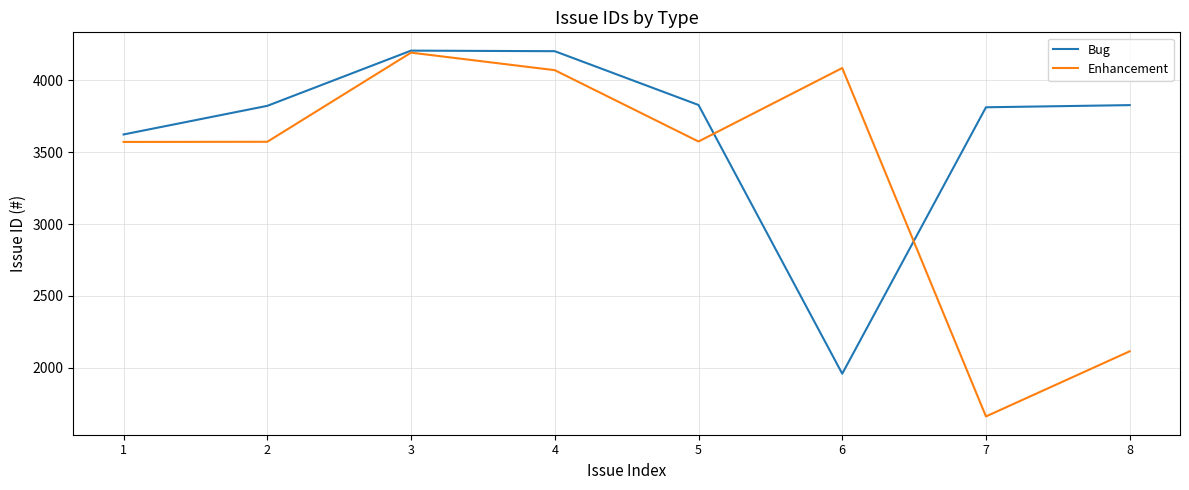

Rank the series at 8 from highest to lowest value.

Bug, Enhancement